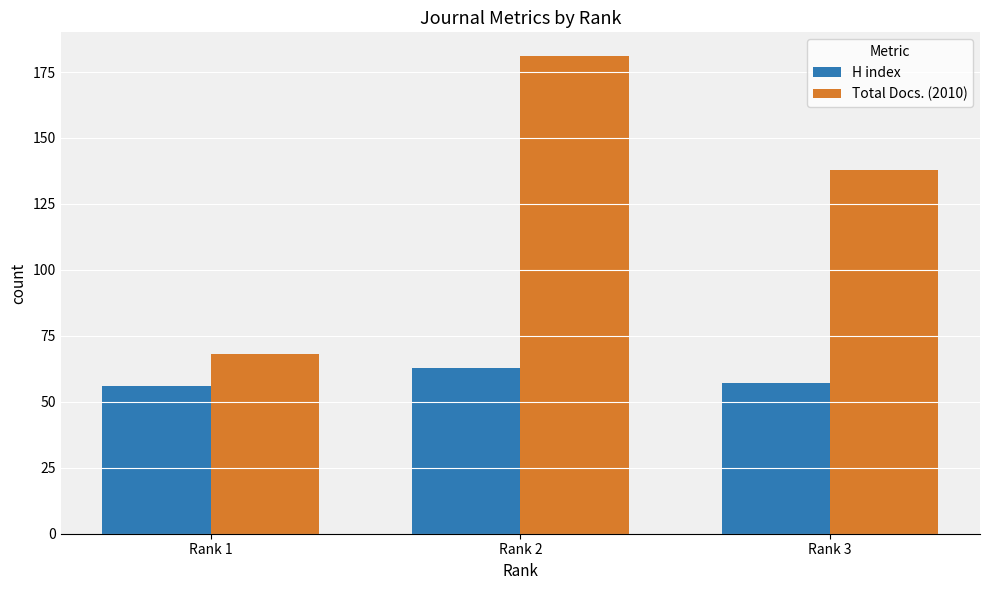

Where does the Total Docs. (2010) series first go above 138?

Rank 2